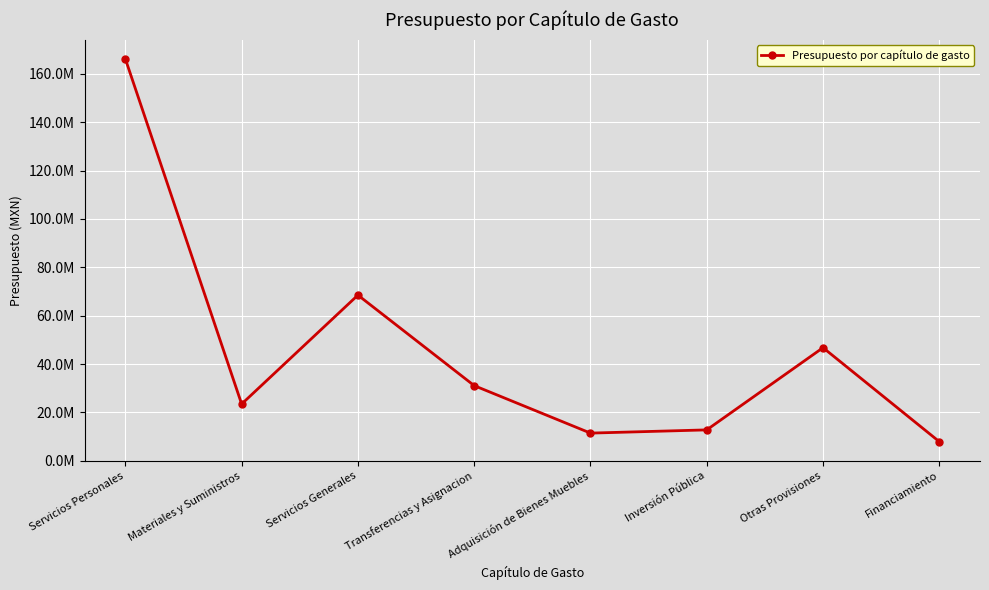

What is the change in value from Servicios Personales to Inversión Pública?

-153399378